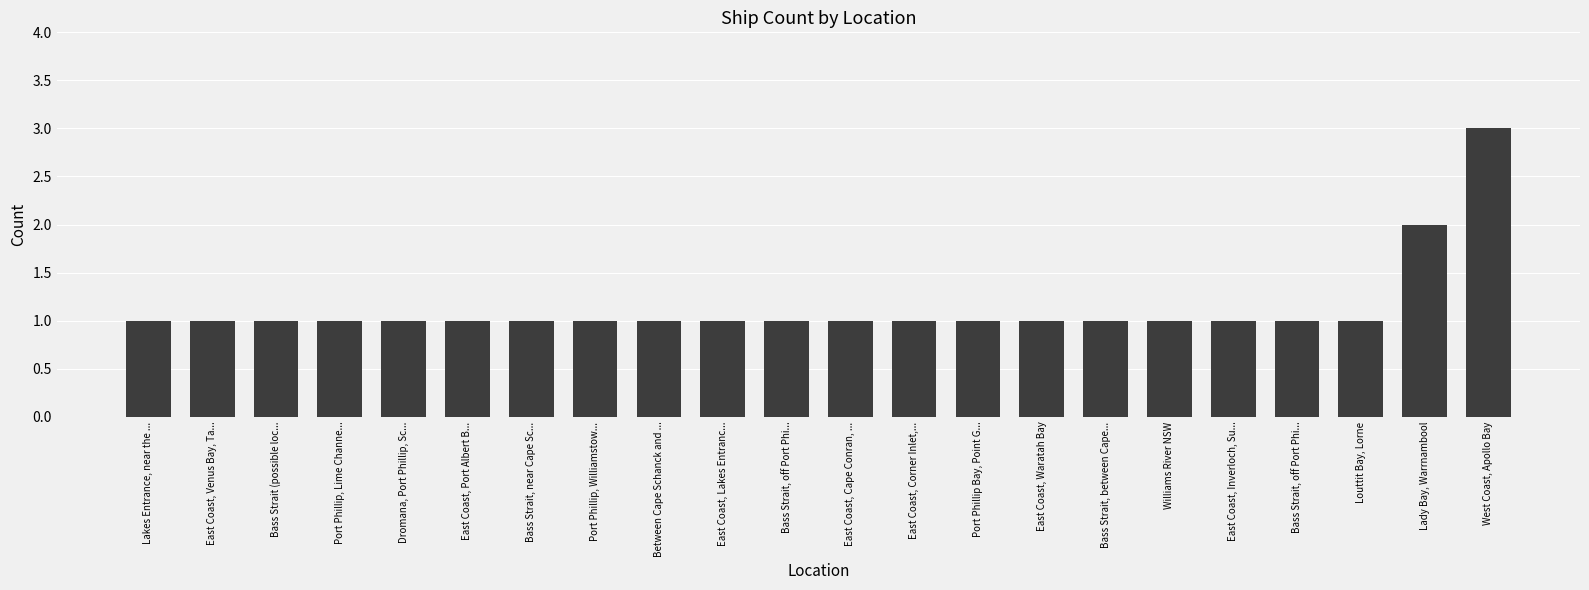

Reading left to right, what are all the values shown in this chart?

1	1	1	1	1	1	1	1	1	1	1	1	1	1	1	1	1	1	1	1	2	3